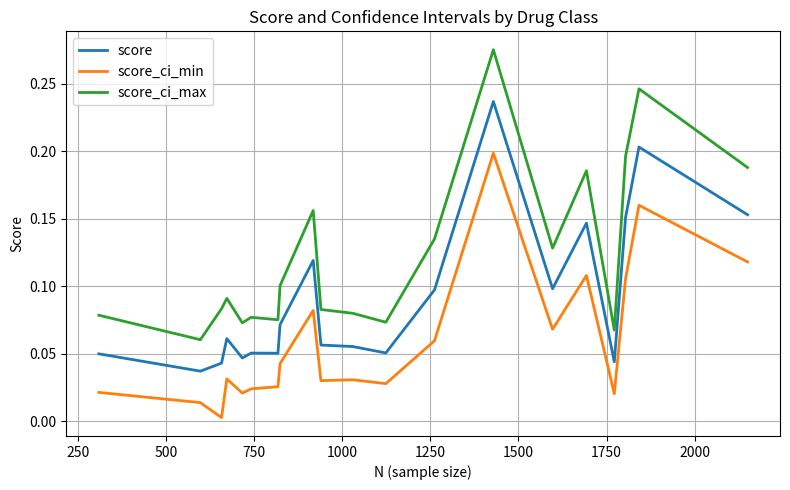

List the series in order of their peak value, highest first.

score_ci_max, score, score_ci_min